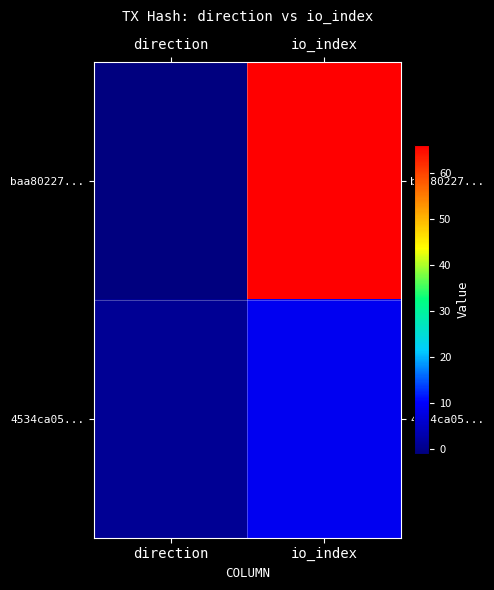

What is the spread (max minus min) of values at io_index?

57